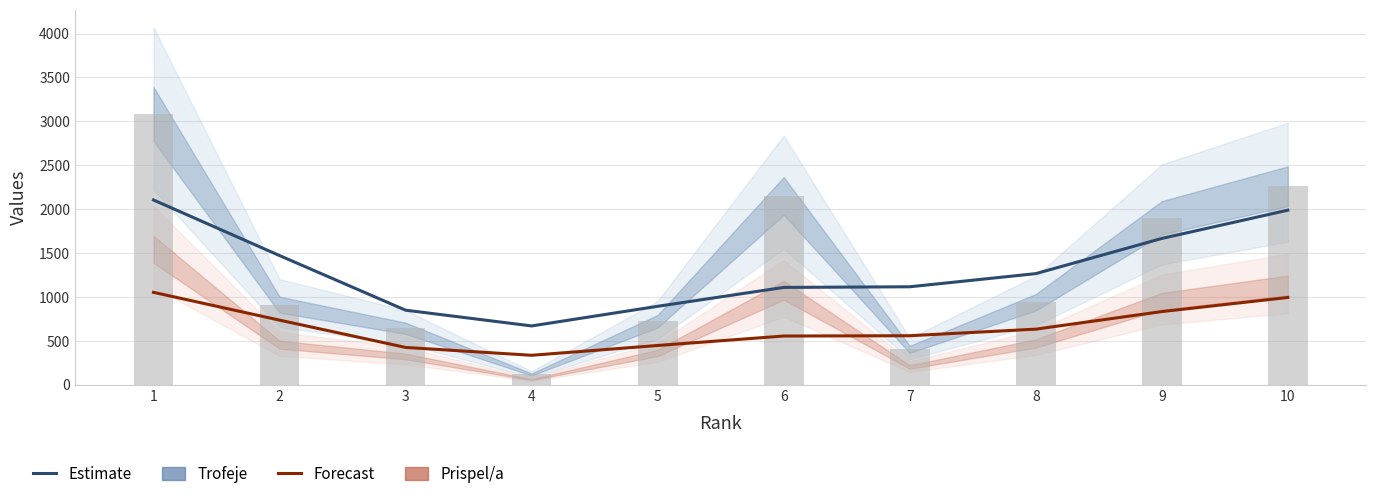

Which series has the largest total across all categories?

Trofeje